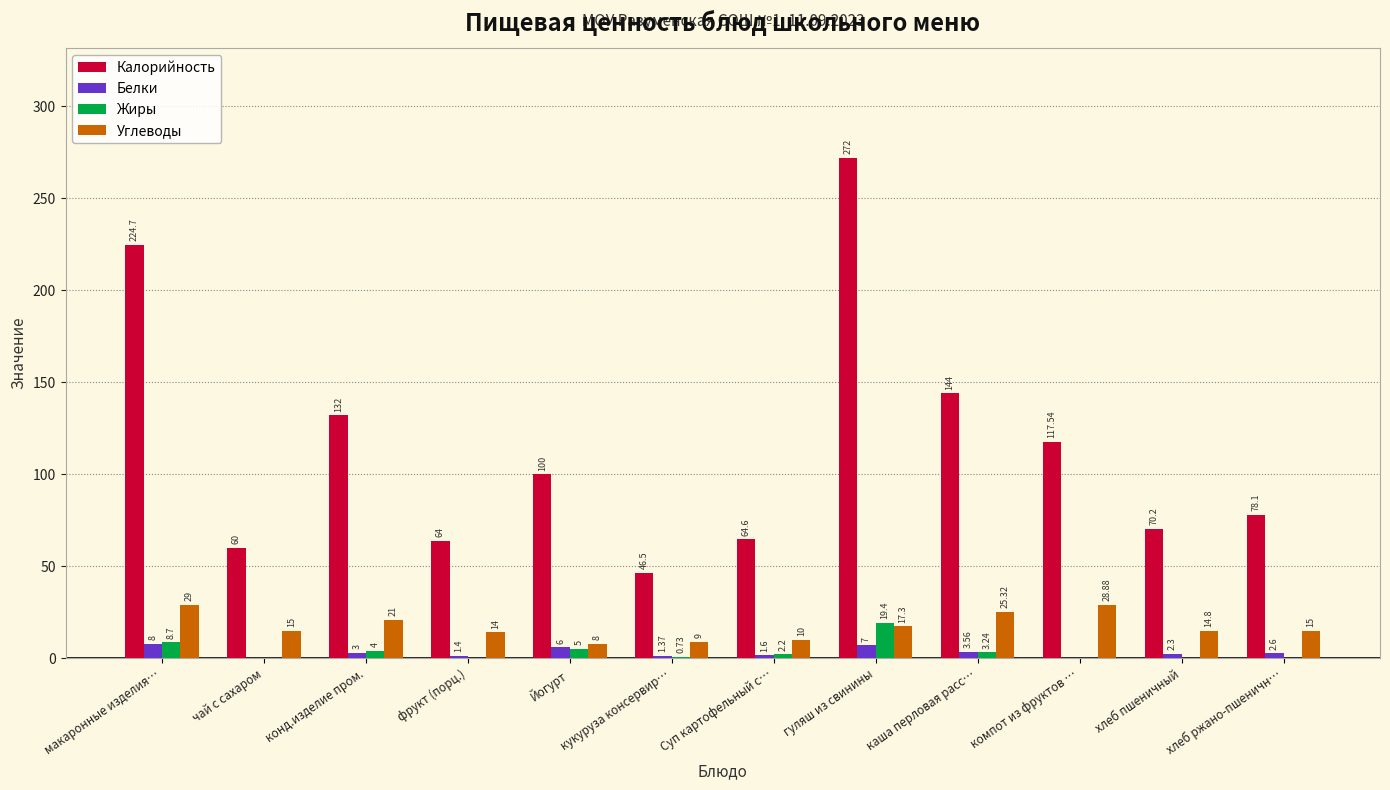

What is the sum of the Углеводы values at конд.изделие пром. and фрукт (порц.)?

35.0